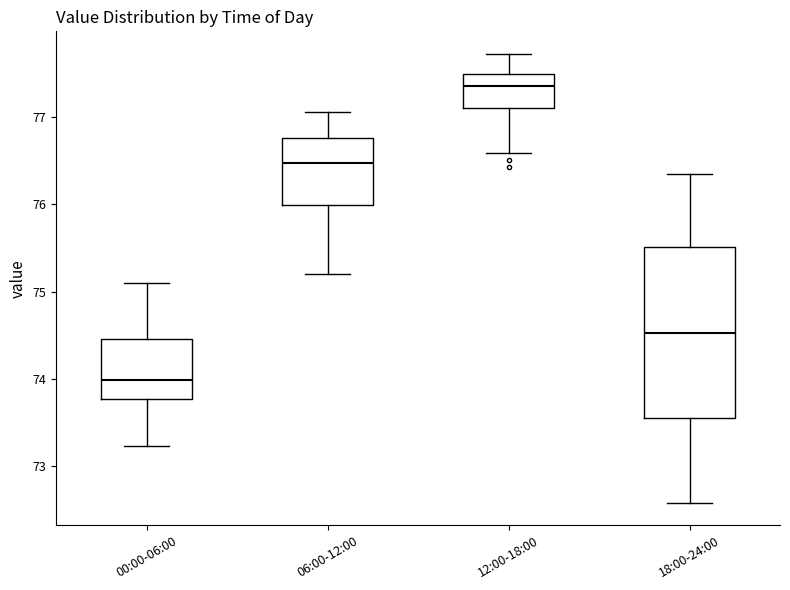

Which box is the tallest, from its lower edge to its upper edge?

18:00-24:00